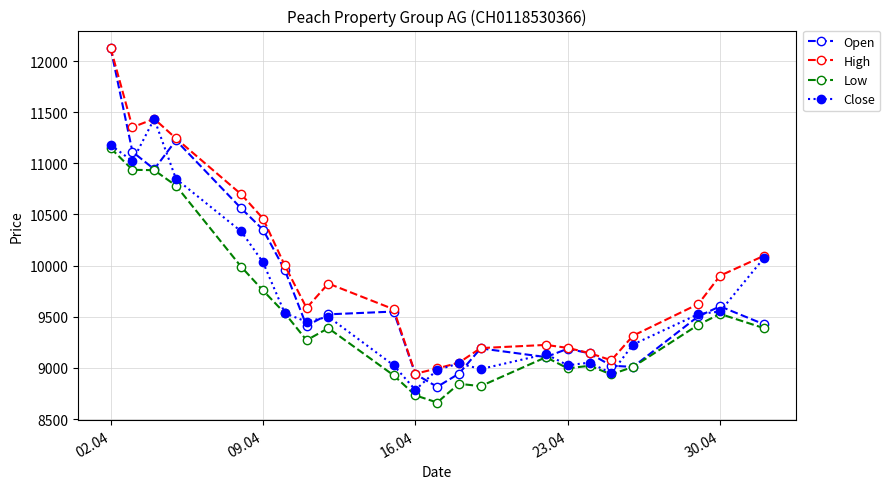

Which series has the largest total across all categories?

High